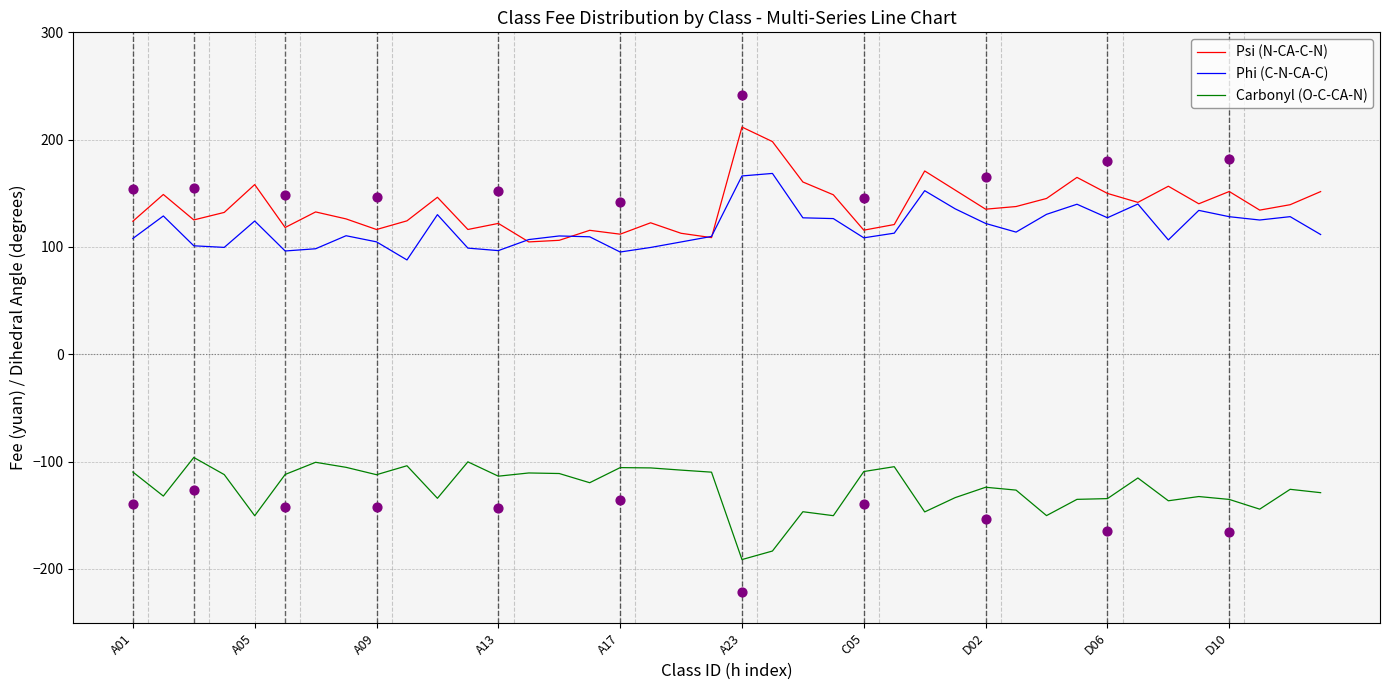

Which series has the largest Y range (max minus min)?

Psi (N-CA-C-N)